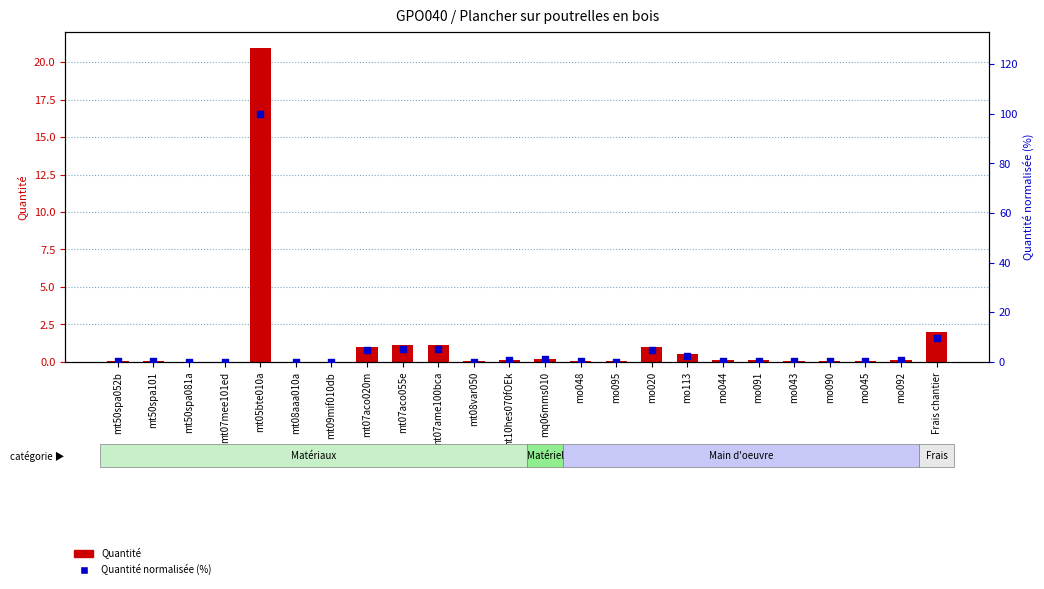

What are all the series names shown in the legend?

Quantité, Quantité normalisée (%)